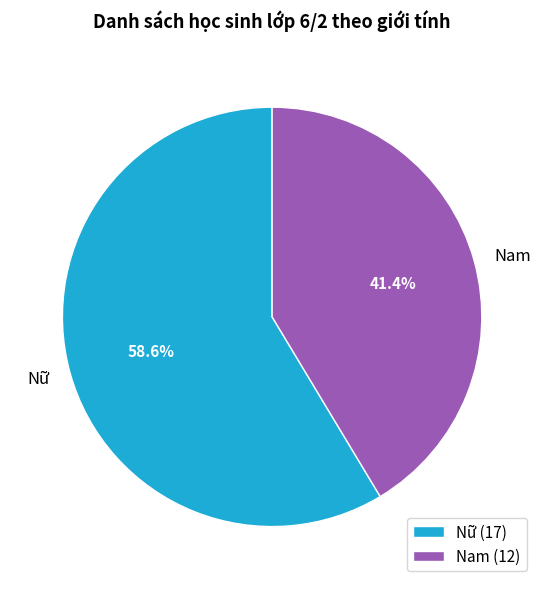

Does Nữ represent more than half of the total?

Yes